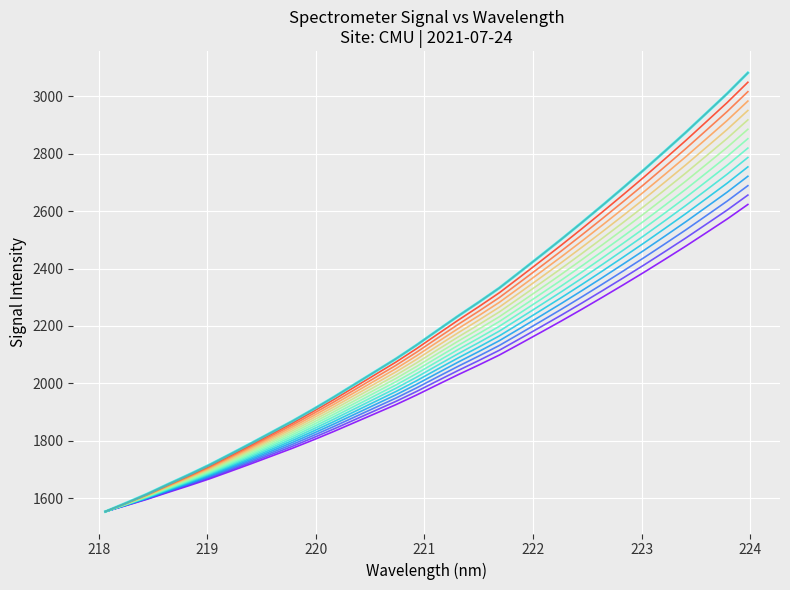

Does the chart display data point markers on the line(s)?

No